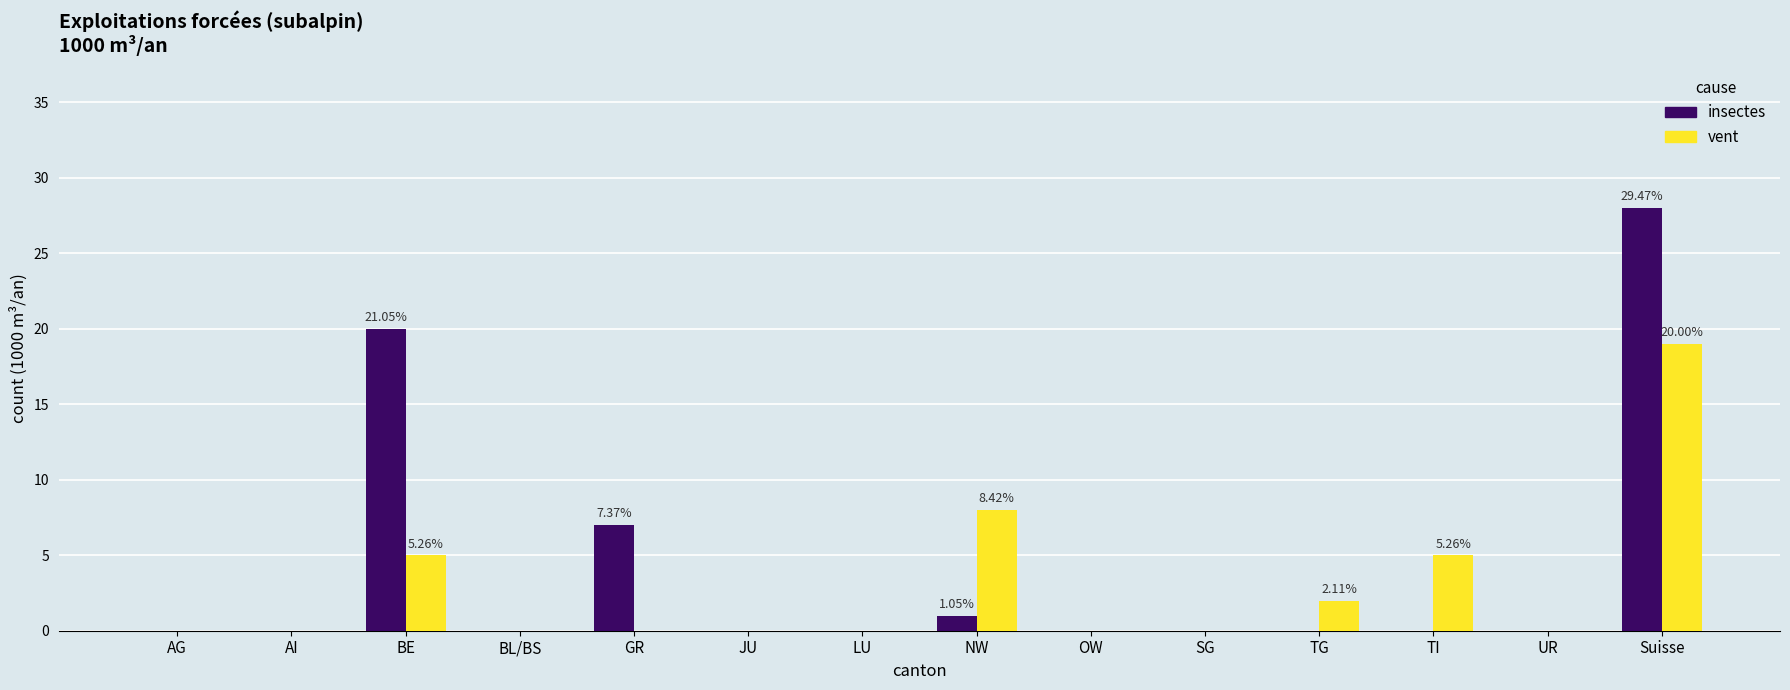

What is the sum of all insectes values?

56